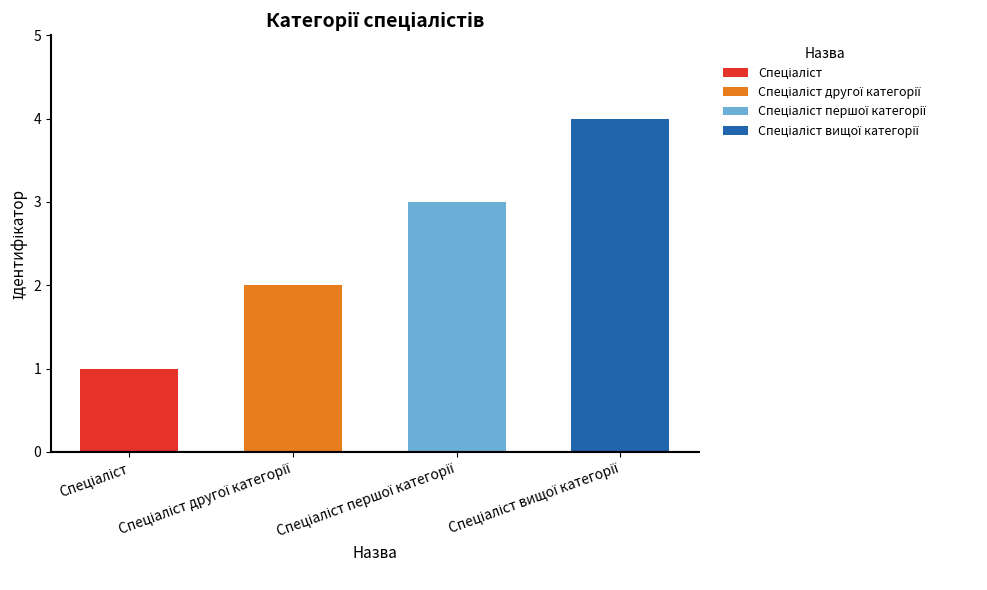

The chart shows a value of 1 at Спеціаліст. True or false?

True